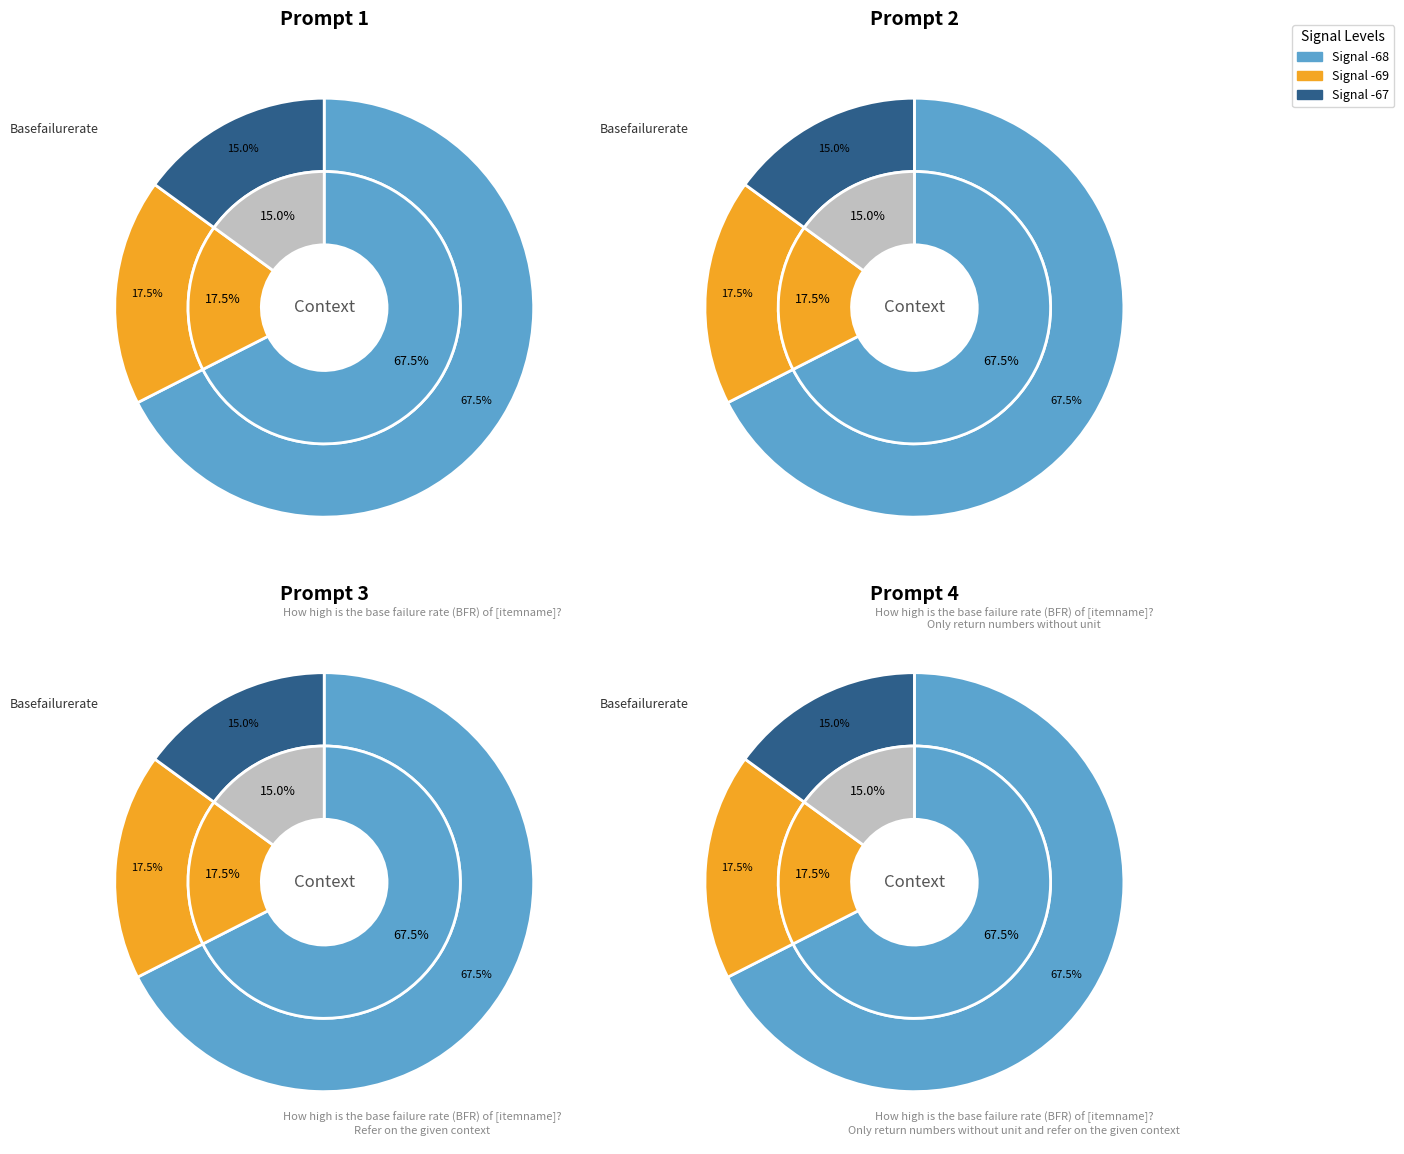

Do 18 and 33 together represent more than half of the pie?

No